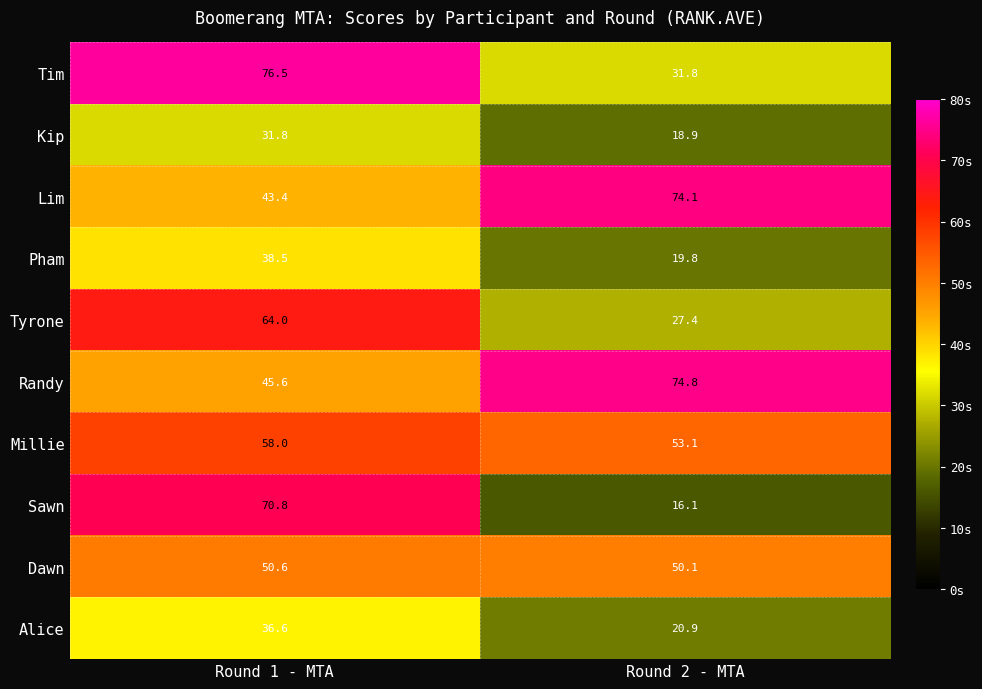

Reading right to left, transcribe all the data shown in this chart.

Tim: 31.8	76.5
Kip: 18.9	31.8
Lim: 74.1	43.4
Pham: 19.8	38.5
Tyrone: 27.4	64.0
Randy: 74.8	45.6
Millie: 53.1	58.0
Sawn: 16.1	70.8
Dawn: 50.1	50.6
Alice: 20.9	36.6